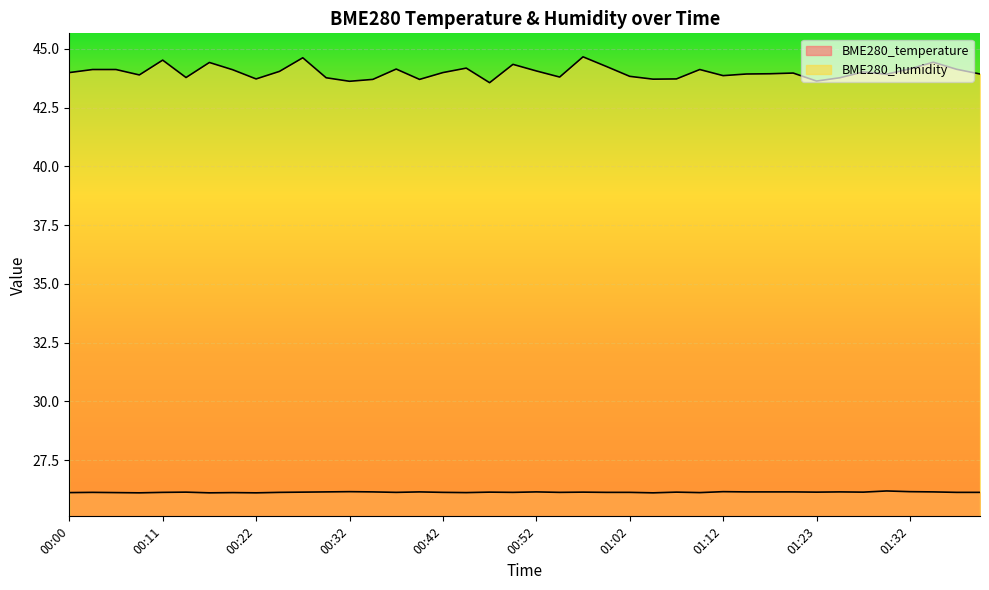

What are all the series names shown in the legend?

BME280_temperature, BME280_humidity